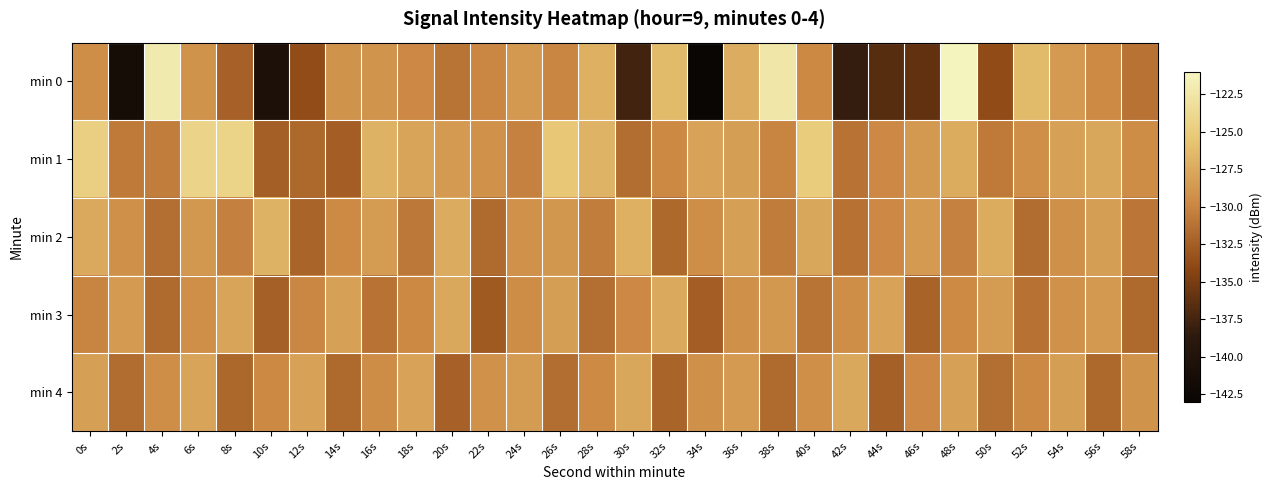

Reading left to right, transcribe all the data shown in this chart.

min 0: 0s=-129.4	2s=-141.4	4s=-122.0	6s=-129.0	8s=-132.3	10s=-140.5	12s=-133.7	14s=-129.0	16s=-128.9	18s=-129.8	20s=-131.1	22s=-129.9	24s=-128.6	26s=-130.0	28s=-127.0	30s=-137.6	32s=-126.4	34s=-142.9	36s=-127.2	38s=-122.5	40s=-129.7	42s=-138.2	44s=-136.6	46s=-136.1	48s=-121.1	50s=-133.8	52s=-126.3	54s=-128.5	56s=-129.6	58s=-131.2
min 1: 0s=-124.7	2s=-130.7	4s=-130.5	6s=-124.3	8s=-124.3	10s=-132.5	12s=-131.9	14s=-132.5	16s=-126.9	18s=-127.9	20s=-128.5	22s=-129.1	24s=-130.2	26s=-125.3	28s=-126.8	30s=-131.5	32s=-129.7	34s=-127.9	36s=-128.3	38s=-130.1	40s=-124.9	42s=-131.2	44s=-129.8	46s=-128.6	48s=-127.4	50s=-130.7	52s=-129.3	54s=-128.1	56s=-127.7	58s=-129.5
min 2: 0s=-127.5	2s=-129.2	4s=-131.4	6s=-128.7	8s=-130.3	10s=-126.9	12s=-132.1	14s=-129.6	16s=-128.4	18s=-130.8	20s=-127.3	22s=-131.7	24s=-129.1	26s=-128.8	28s=-130.5	30s=-127.1	32s=-131.9	34s=-129.4	36s=-128.2	38s=-130.6	40s=-127.7	42s=-131.3	44s=-129.8	46s=-128.5	48s=-130.2	50s=-127.4	52s=-131.6	54s=-129.2	56s=-128.3	58s=-130.9
min 3: 0s=-130.1	2s=-128.5	4s=-131.7	6s=-129.3	8s=-127.8	10s=-132.4	12s=-129.9	14s=-128.1	16s=-131.2	18s=-129.7	20s=-127.6	22s=-132.8	24s=-129.5	26s=-128.3	28s=-131.4	30s=-129.8	32s=-127.5	34s=-132.6	36s=-129.2	38s=-128.7	40s=-131.1	42s=-129.4	44s=-127.9	46s=-132.2	48s=-129.6	50s=-128.4	52s=-131.3	54s=-129.1	56s=-128.6	58s=-131.8
min 4: 0s=-128.2	2s=-131.6	4s=-129.4	6s=-127.8	8s=-132.0	10s=-129.7	12s=-128.0	14s=-131.8	16s=-129.5	18s=-127.9	20s=-132.3	22s=-129.1	24s=-128.4	26s=-131.5	28s=-129.6	30s=-127.7	32s=-132.1	34s=-129.2	36s=-128.5	38s=-131.7	40s=-129.3	42s=-127.6	44s=-132.4	46s=-129.8	48s=-128.1	50s=-131.4	52s=-129.7	54s=-128.3	56s=-131.9	58s=-129.0